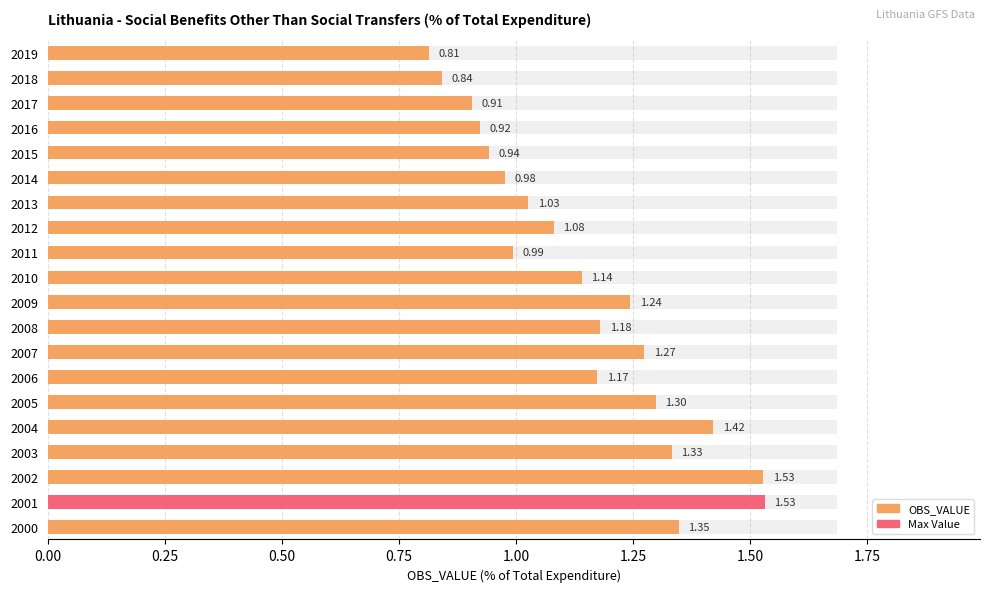

The chart shows a value of 0.2 at 2011. True or false?

False